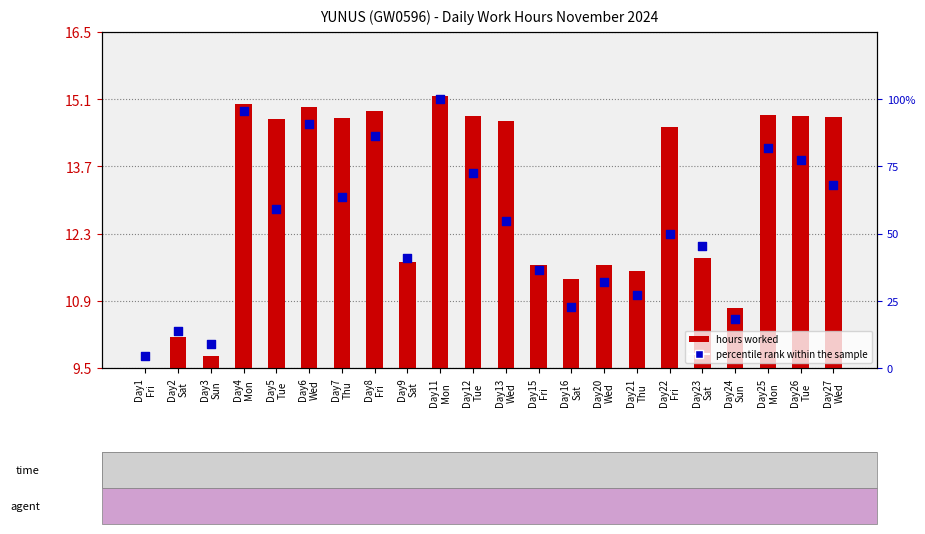

At how many categories does at least one series exceed 7?

21